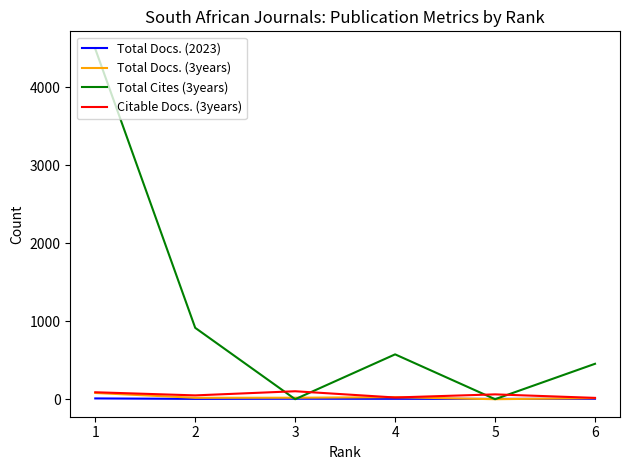

What is the difference between the second highest and minimum values in the Total Cites (3years) series?

915